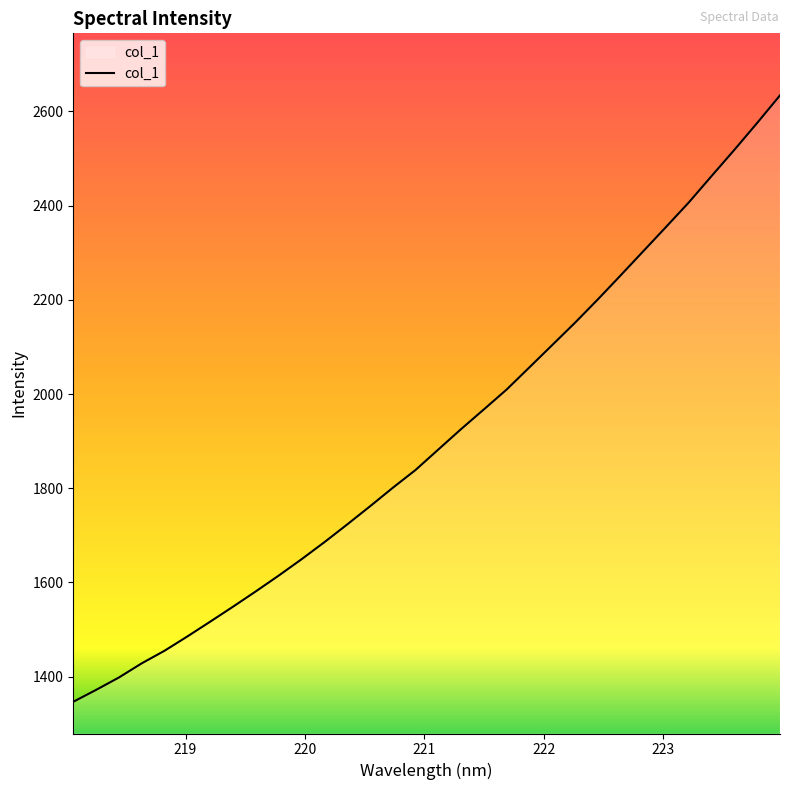

What is the minimum value shown in the chart?

1346.7